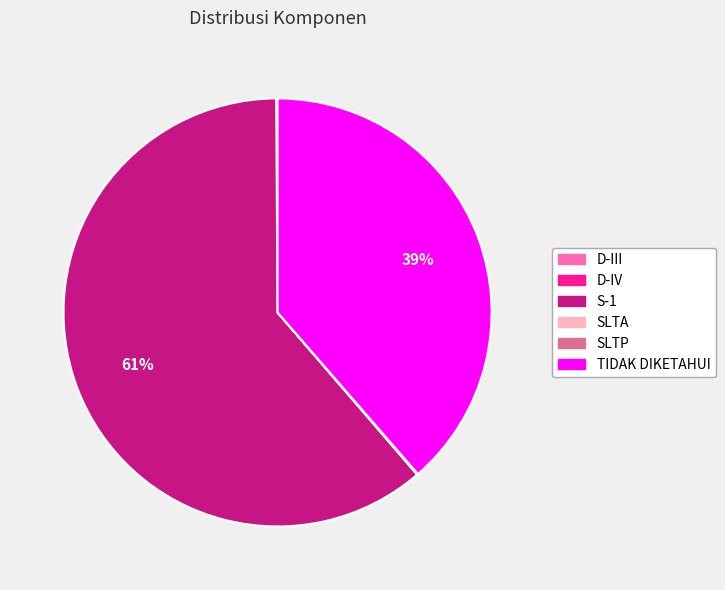

The S-1 slice represents 53% of the pie. True or false?

False